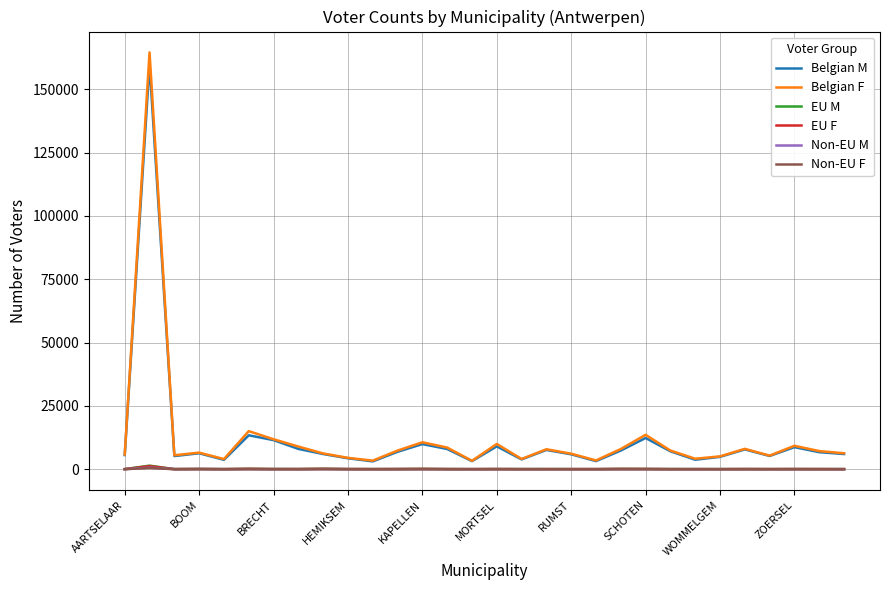

What is the greatest value displayed?

164591